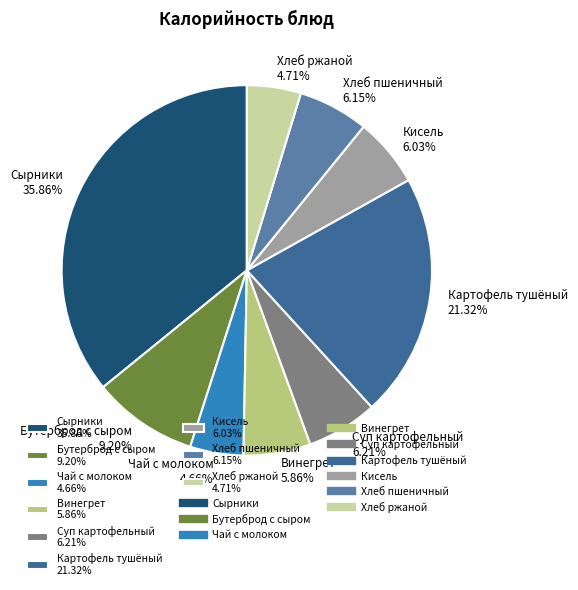

Do Кисель 6.03% and Чай с молоком 4.66% together represent more than half of the pie?

No